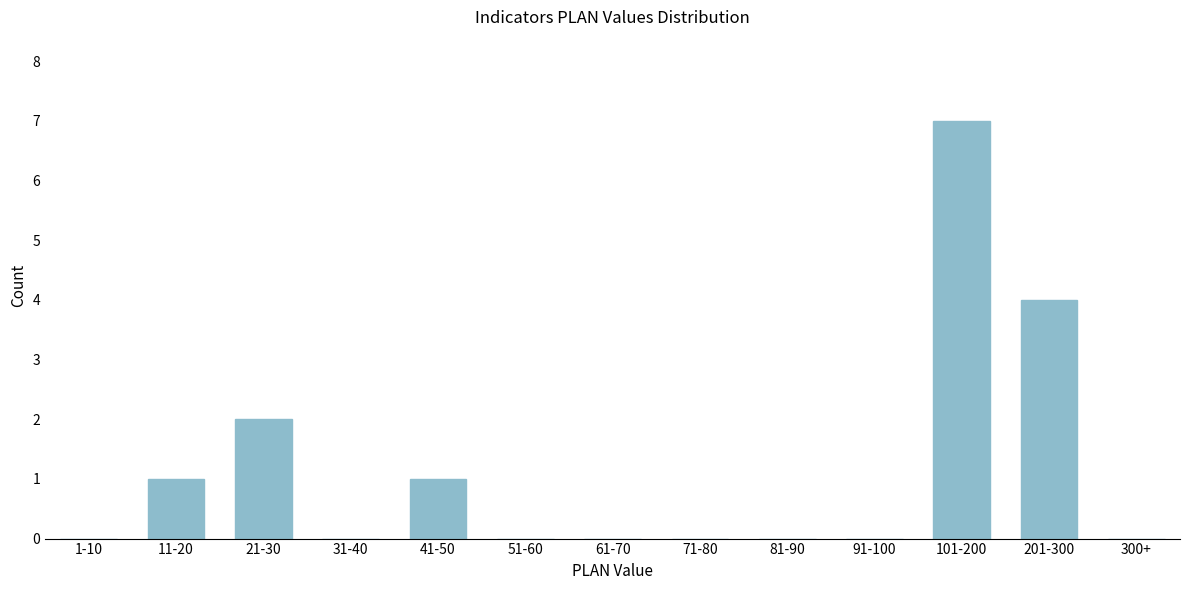

Reading right to left, transcribe all the data shown in this chart.

300+=0	201-300=4	101-200=7	91-100=0	81-90=0	71-80=0	61-70=0	51-60=0	41-50=1	31-40=0	21-30=2	11-20=1	1-10=0